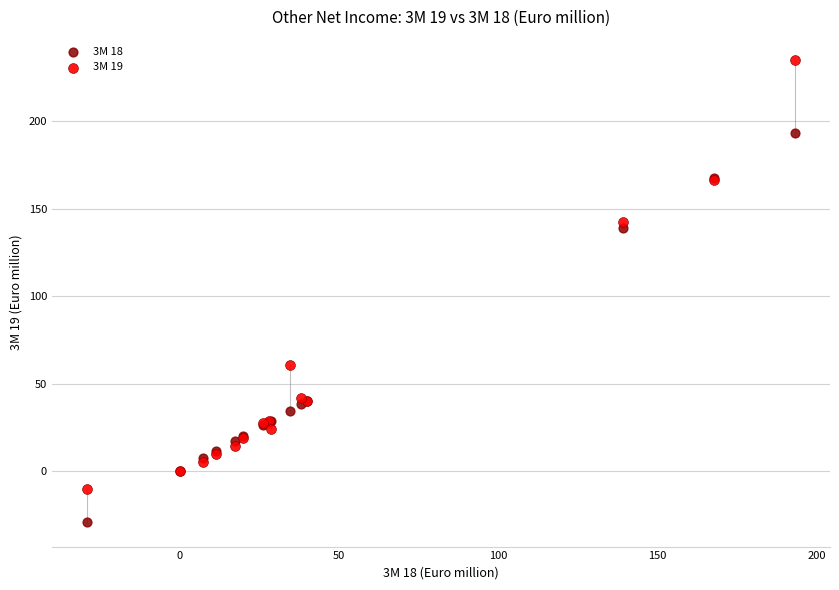

Which series has the largest Y range (max minus min)?

3M 19